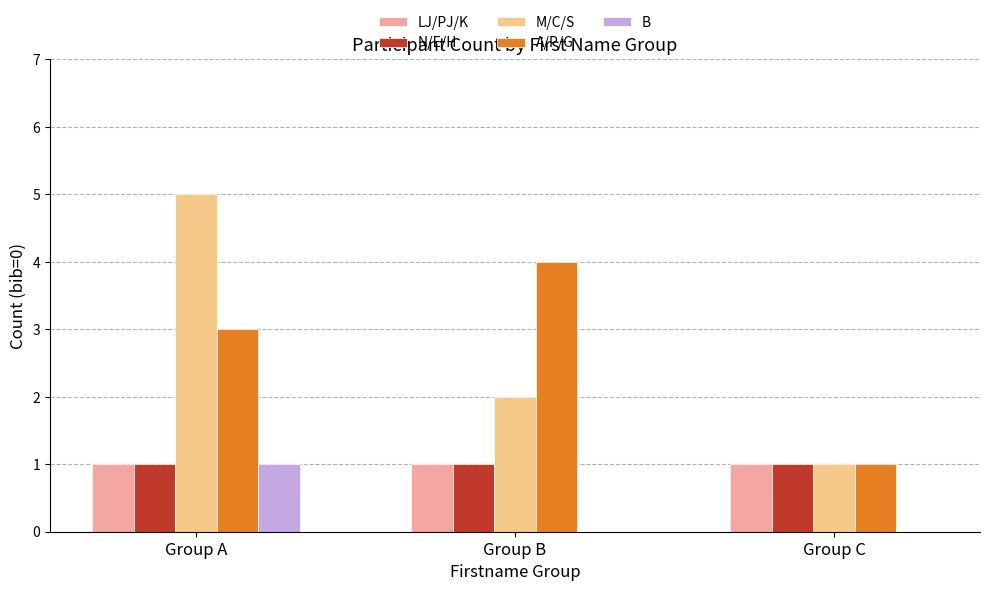

How many groups of bars are there?

3